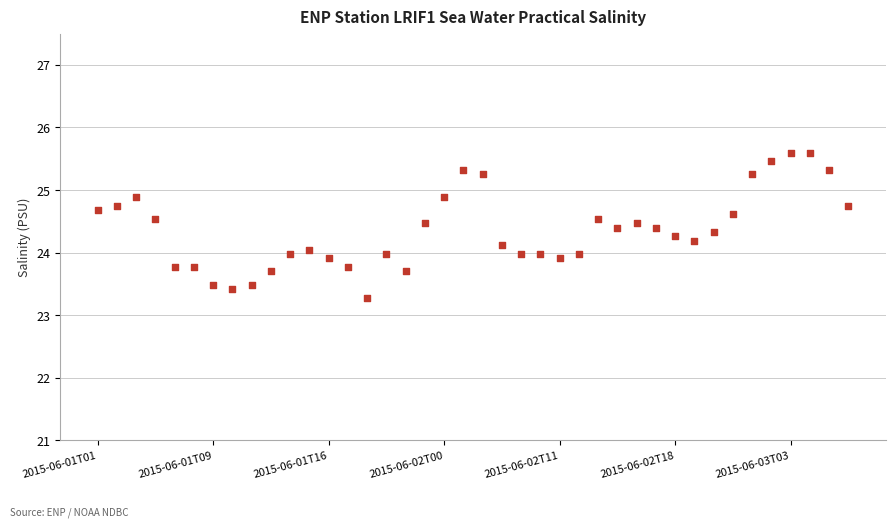

What is the range of Y values (max minus min)?

2.3